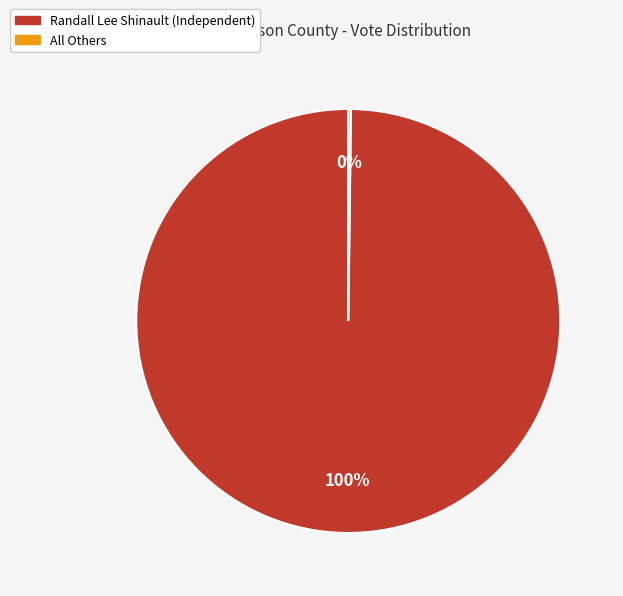

To the nearest percent, what is the average slice percentage?

50%